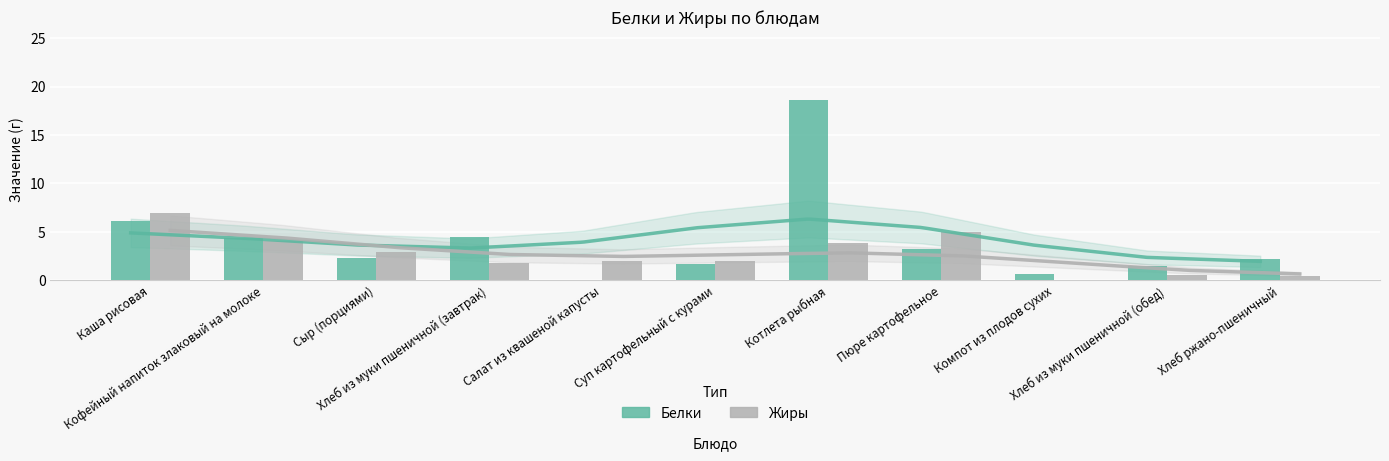

What is the label of the 1st bar from the left?

Каша рисовая